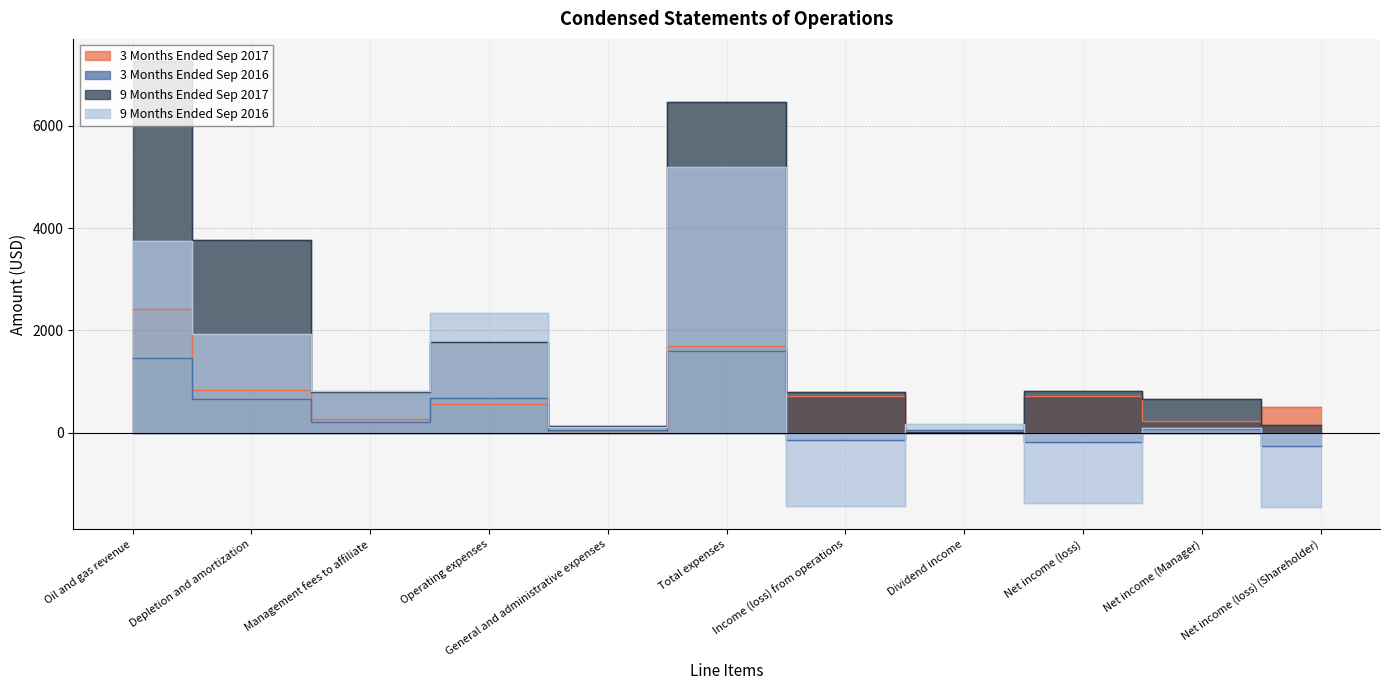

What is the minimum value shown in the chart?

-1451